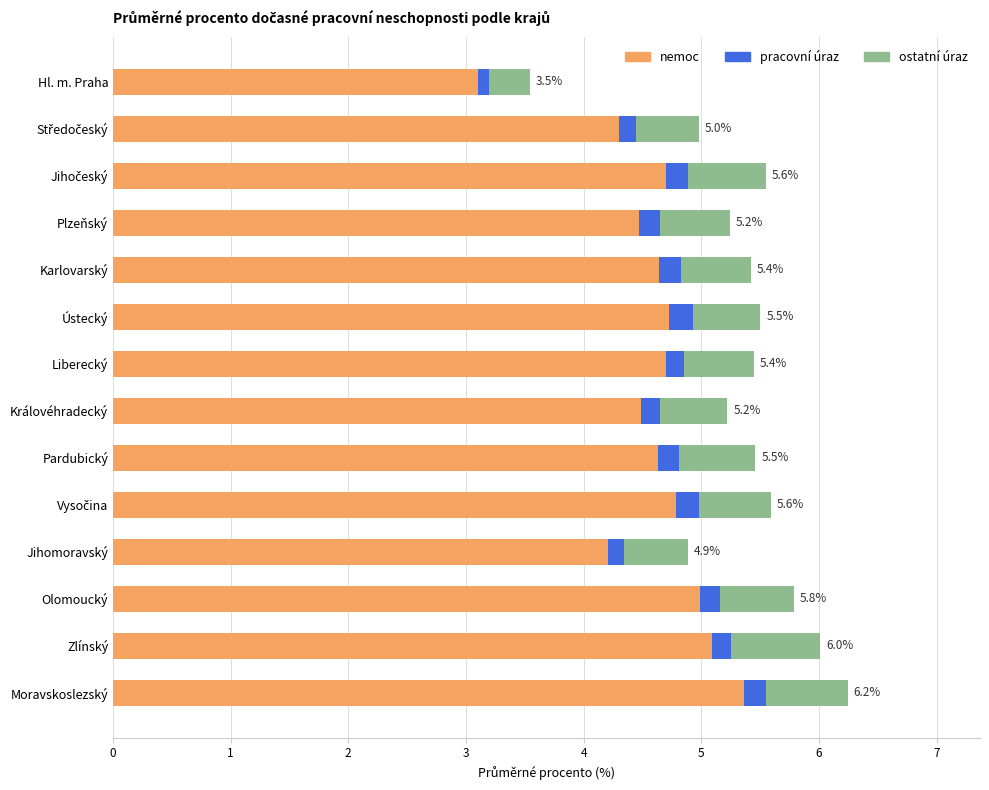

The nemoc series shows 1.7 at Ústecký. True or false?

False